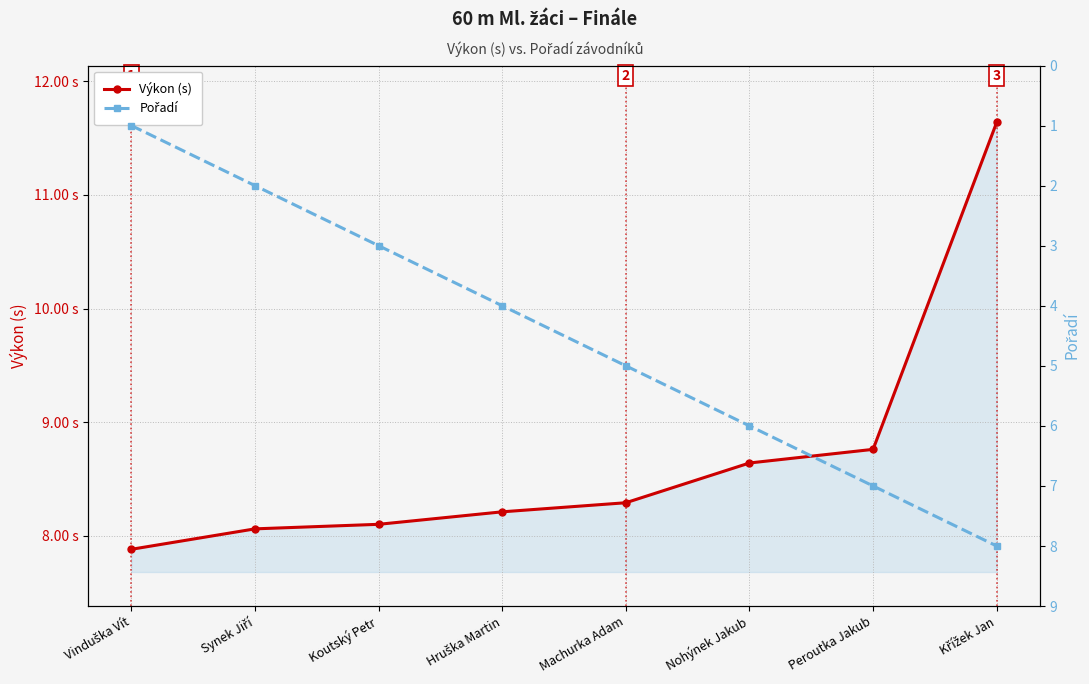

What is the sum of all Výkon (s) values?

69.6